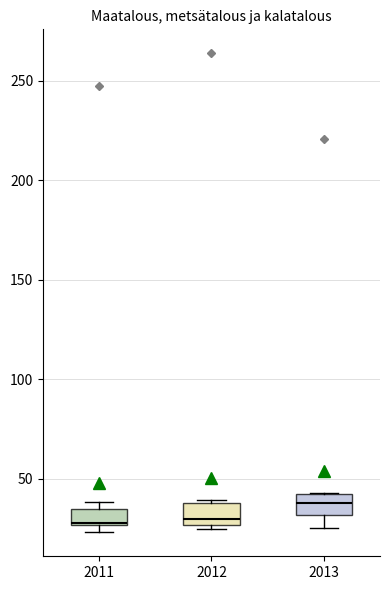

Where is the upper edge of the box at x = 2012 on the y-axis? The values are not printed on the chart, so give them approximately, as read against the axis.

40